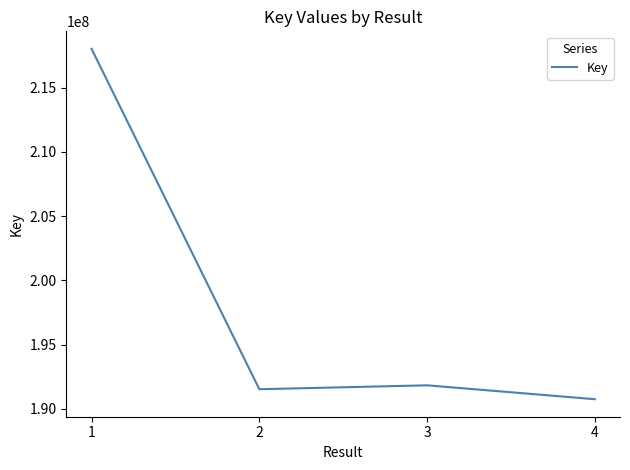

Reading right to left, transcribe all the data shown in this chart.

4=190743735	3=191824405	2=191519857	1=218014010